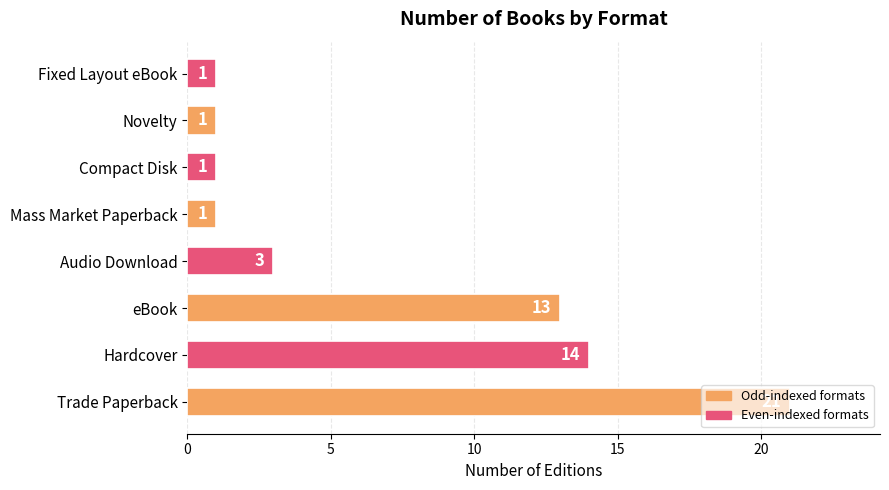

What is the sum of all values?

55